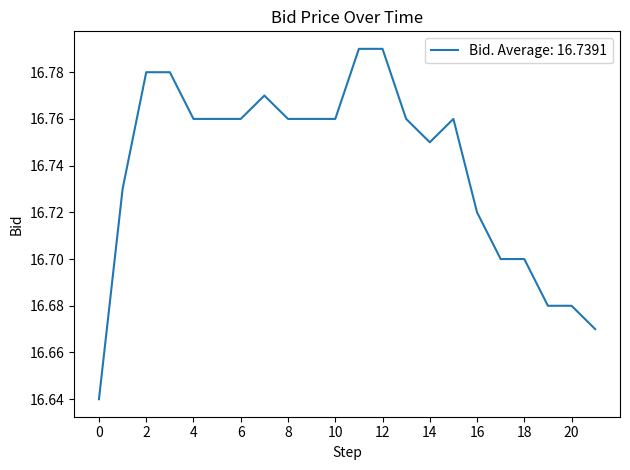

Does the chart have visible grid lines?

No